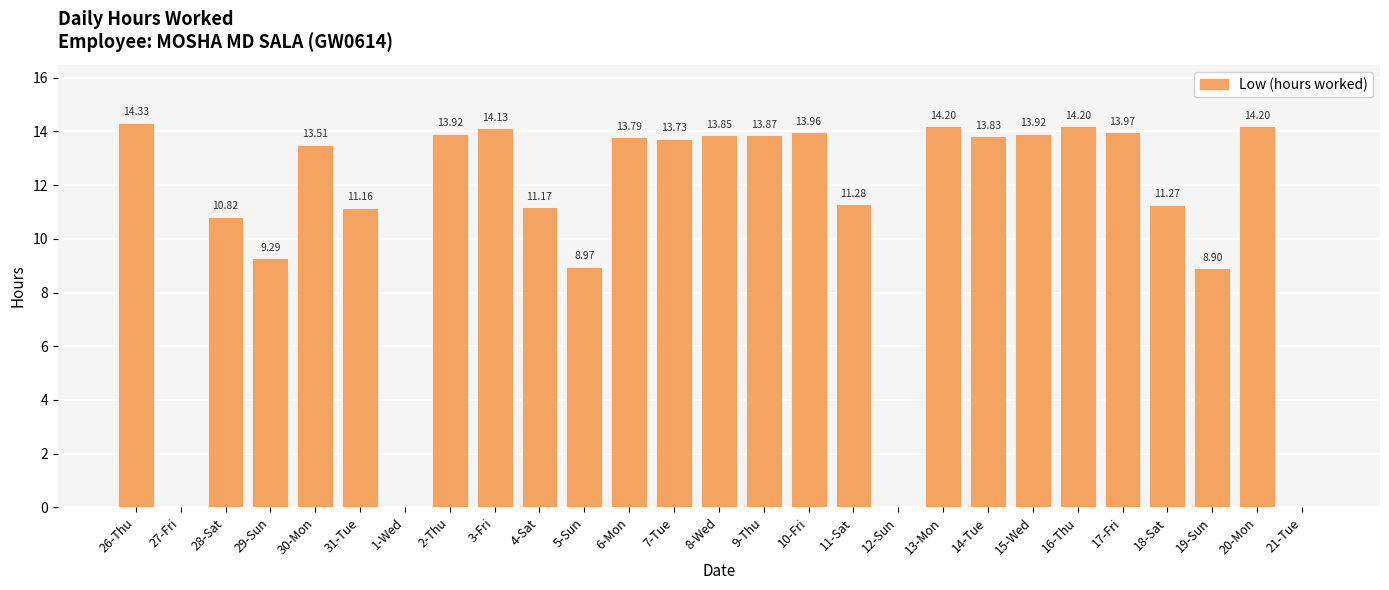

Where is the data nearest to the value 7?

19-Sun